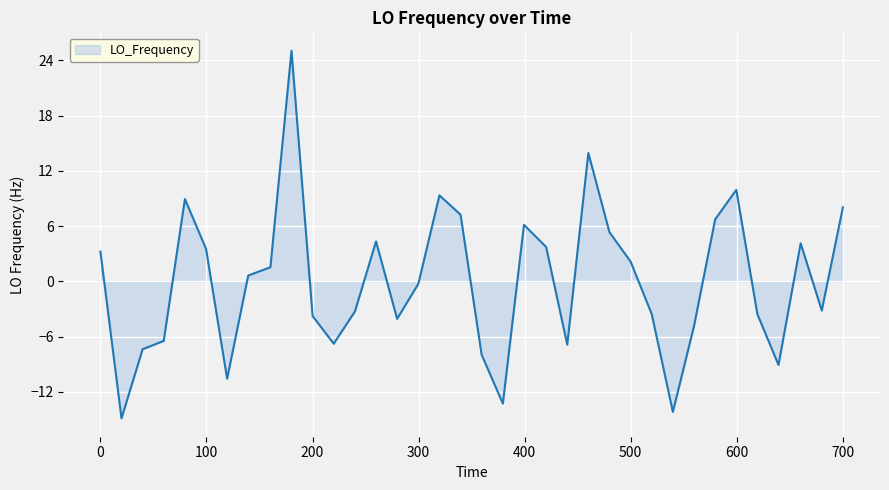

What is the minimum value shown in the chart?

-14.9